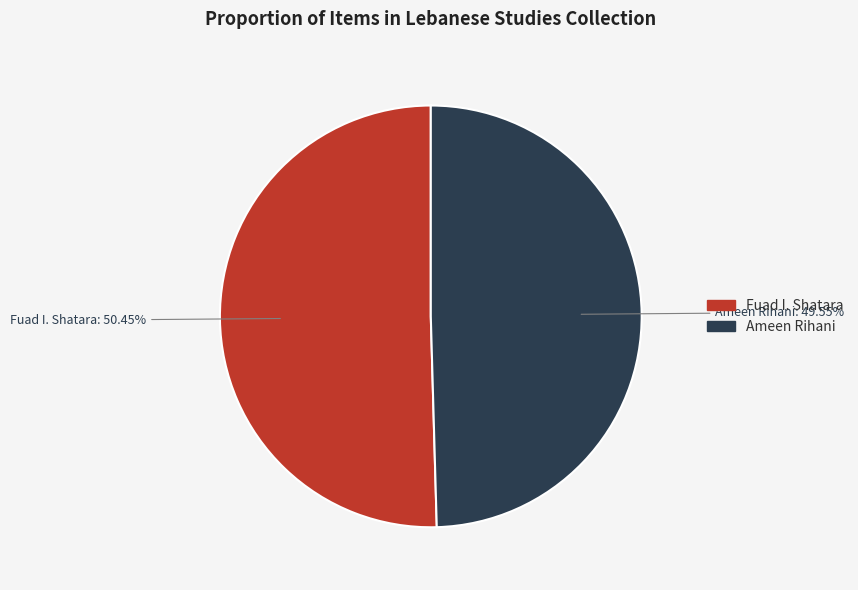

Does any single category account for the majority?

Yes